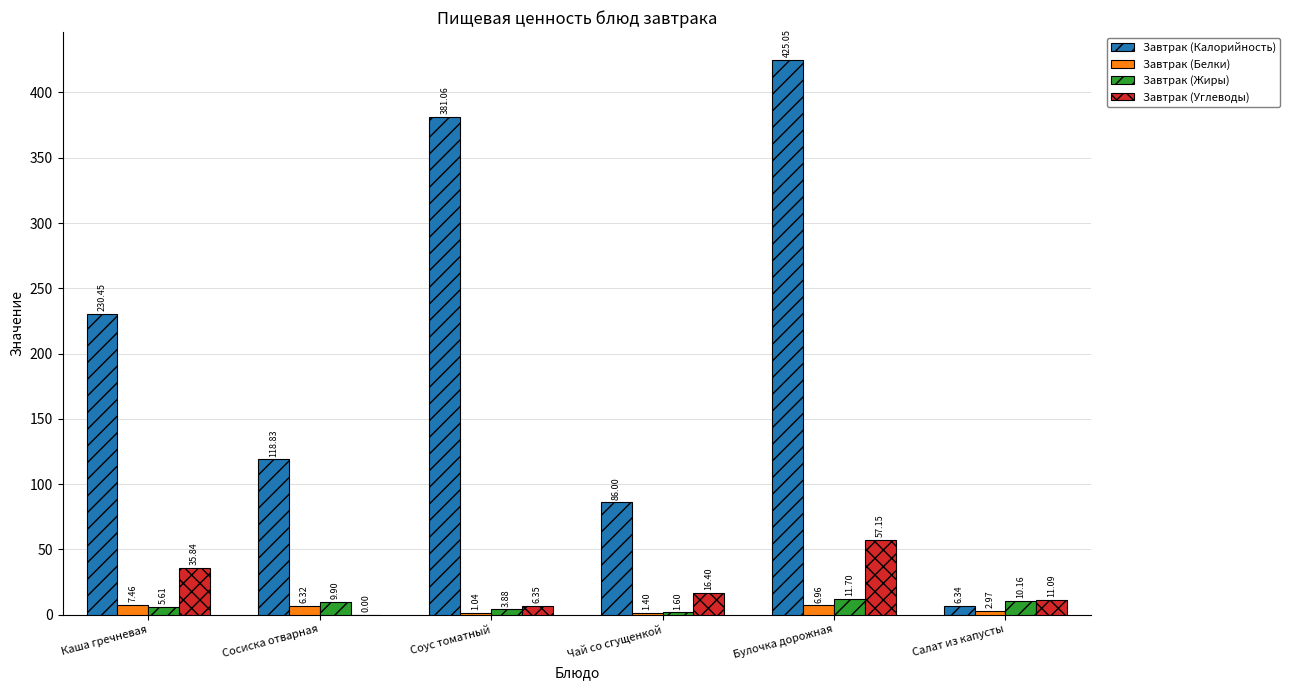

What is the total value across all series at Каша гречневая?

279.4